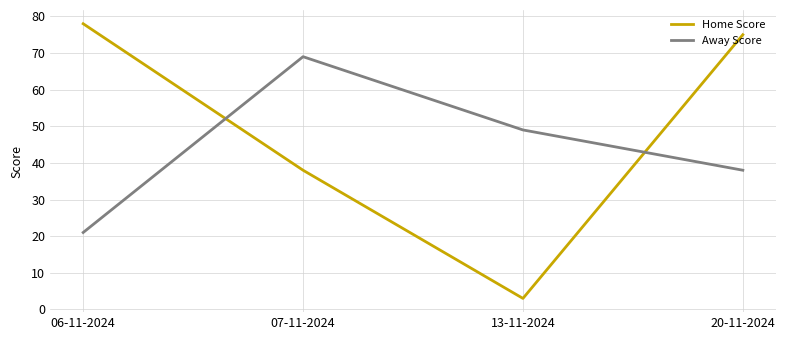

The Away Score series shows 60 at 20-11-2024. True or false?

False